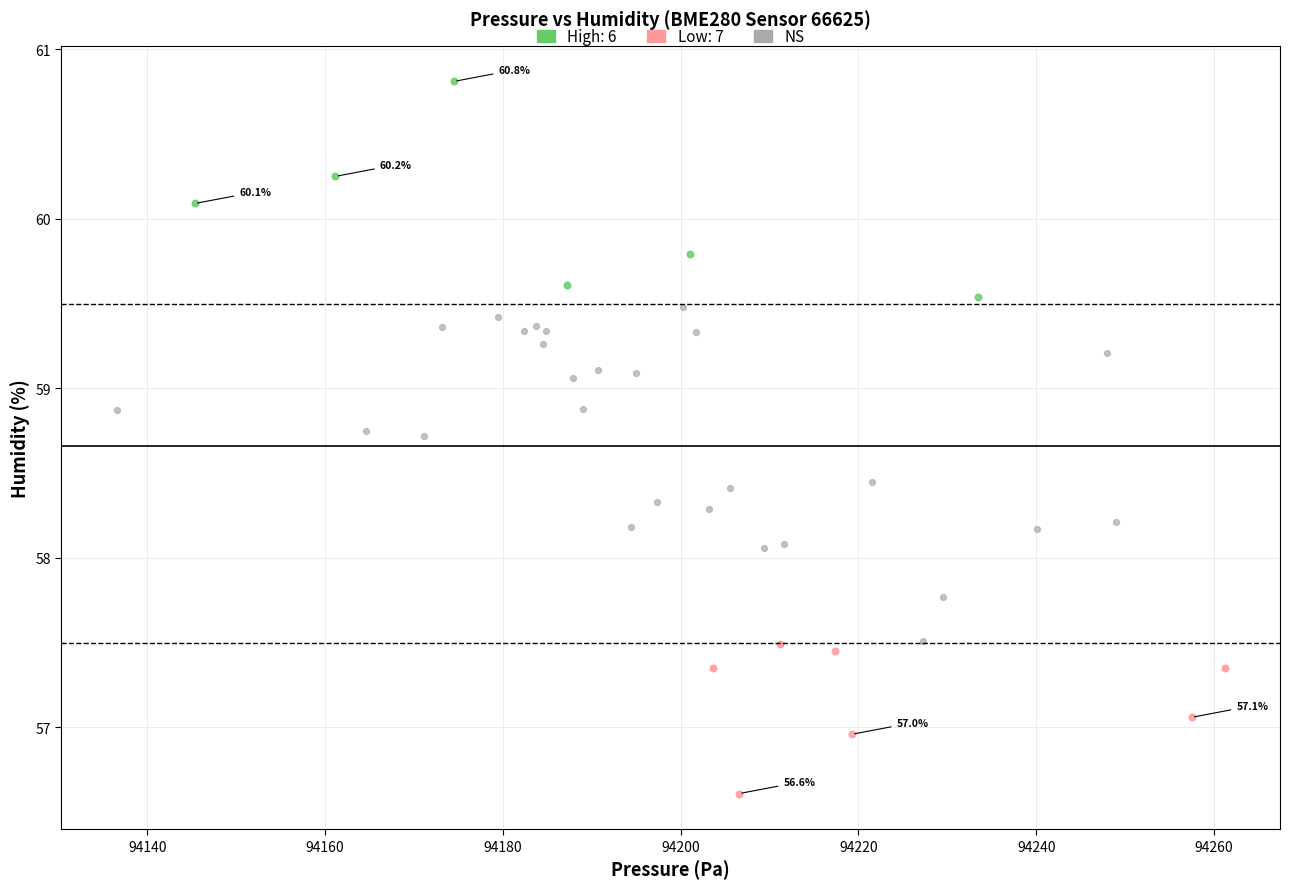

Which series reaches the maximum Y coordinate?

High: 6